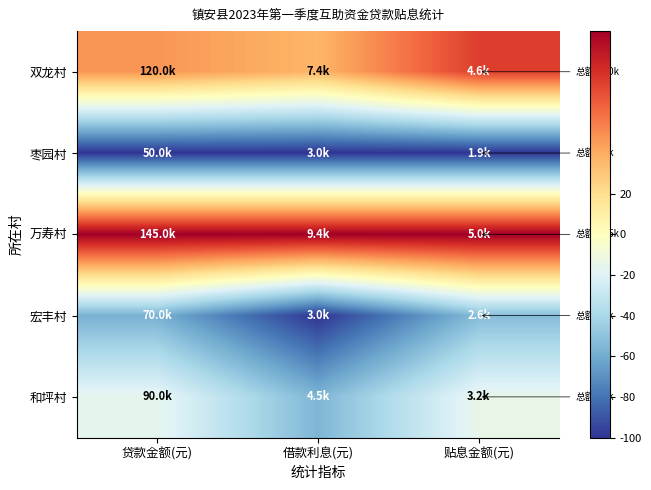

Between 贴息金额(元) and 贷款金额(元), which is larger?

贴息金额(元)